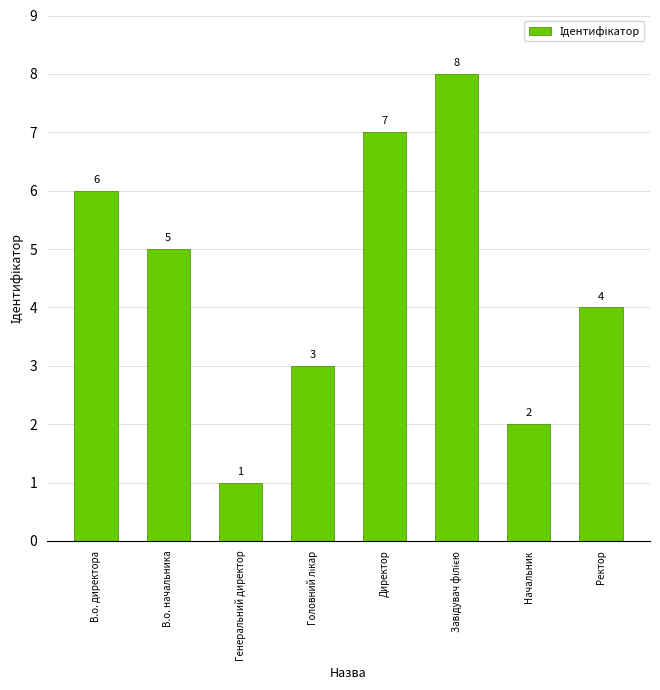

How many values are between 3 and 7?

5